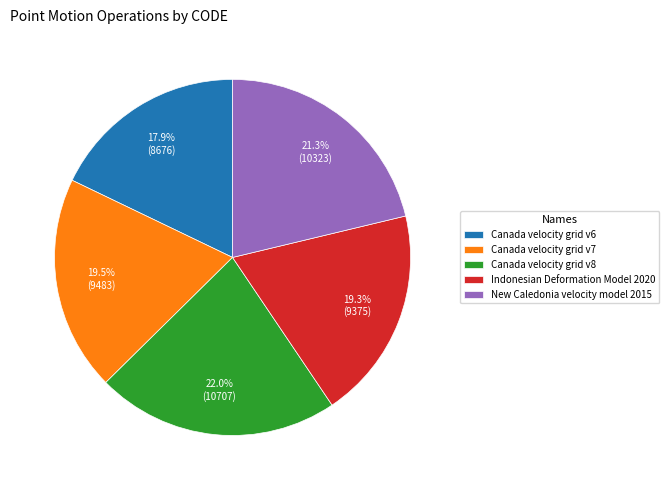

Is there a majority slice in this chart?

No